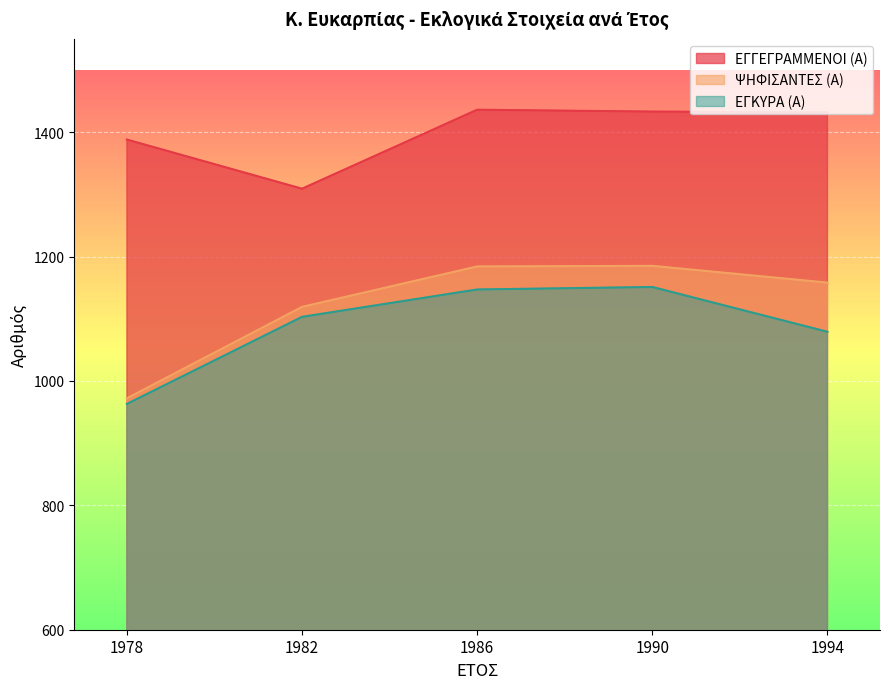

What is the difference between the second highest and second lowest values in the ΕΓΚΥΡΑ (Α) series?

68